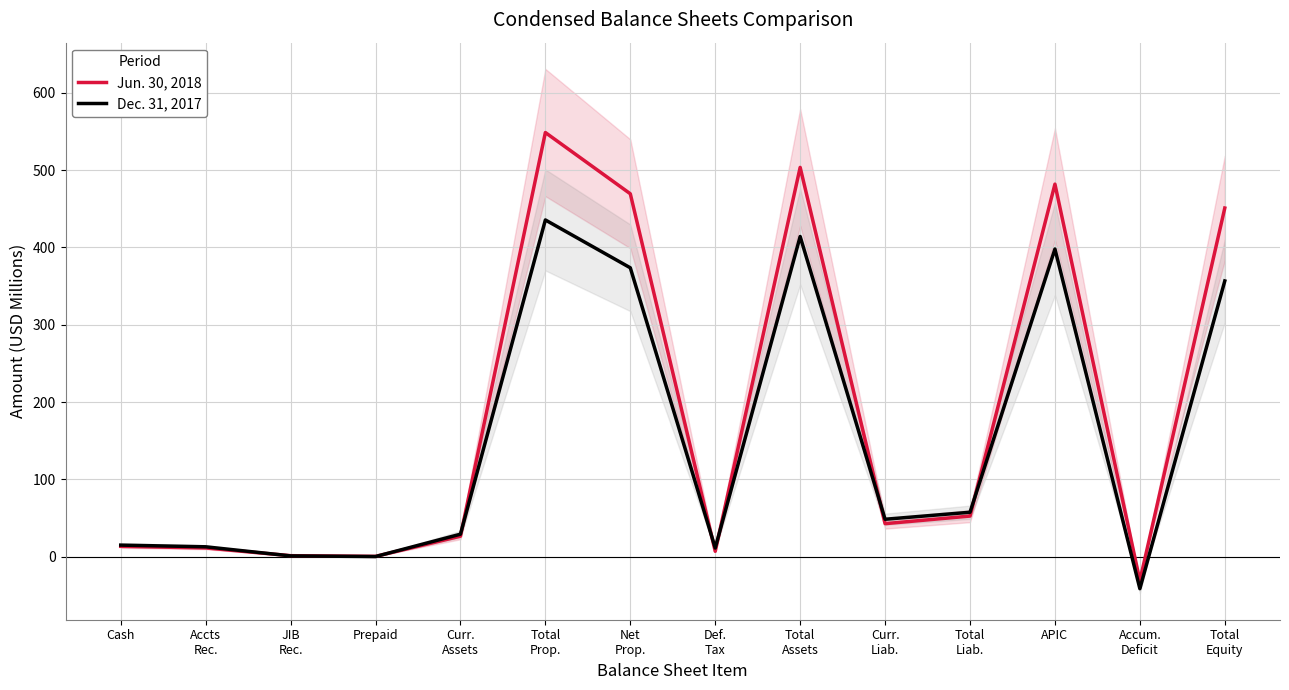

The value of Jun. 30, 2018 at Total
Prop. is 906.5. True or false?

False